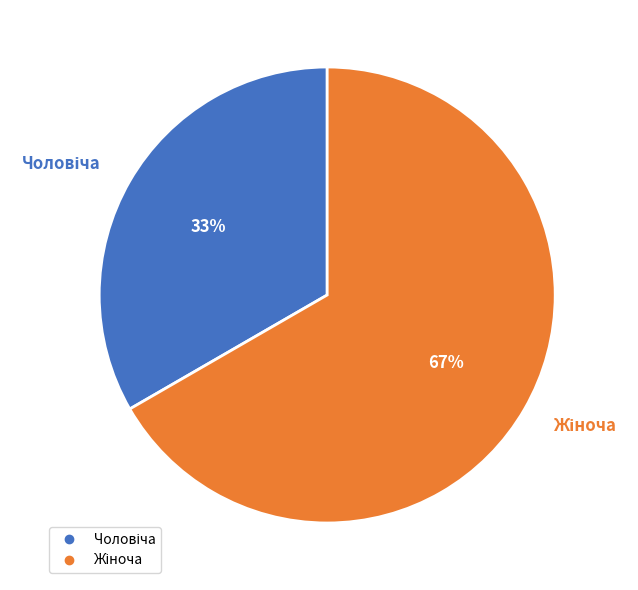

Does any single category account for the majority?

Yes